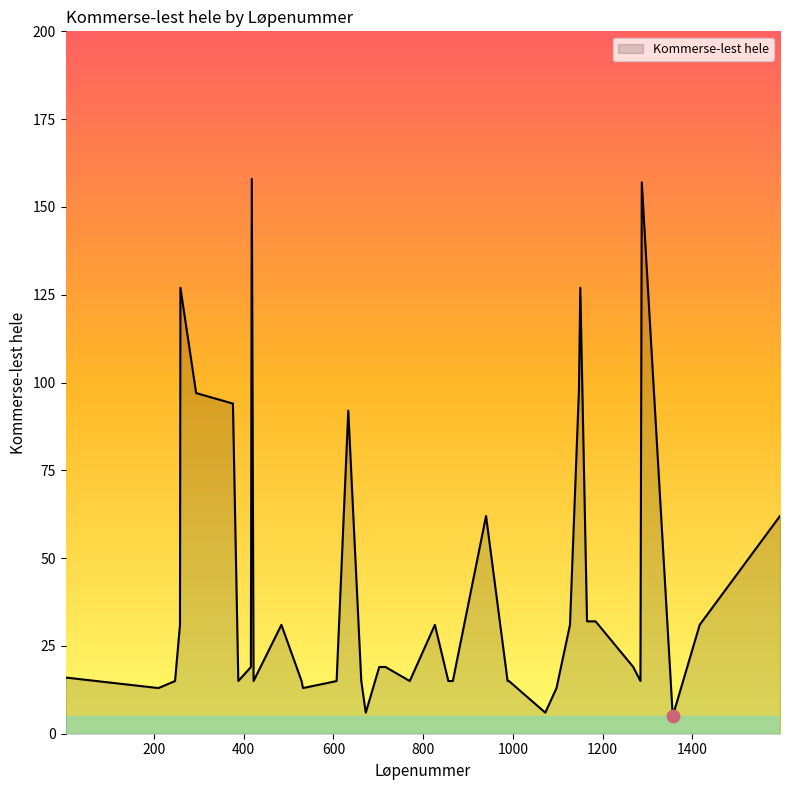

What is the greatest value displayed?

158